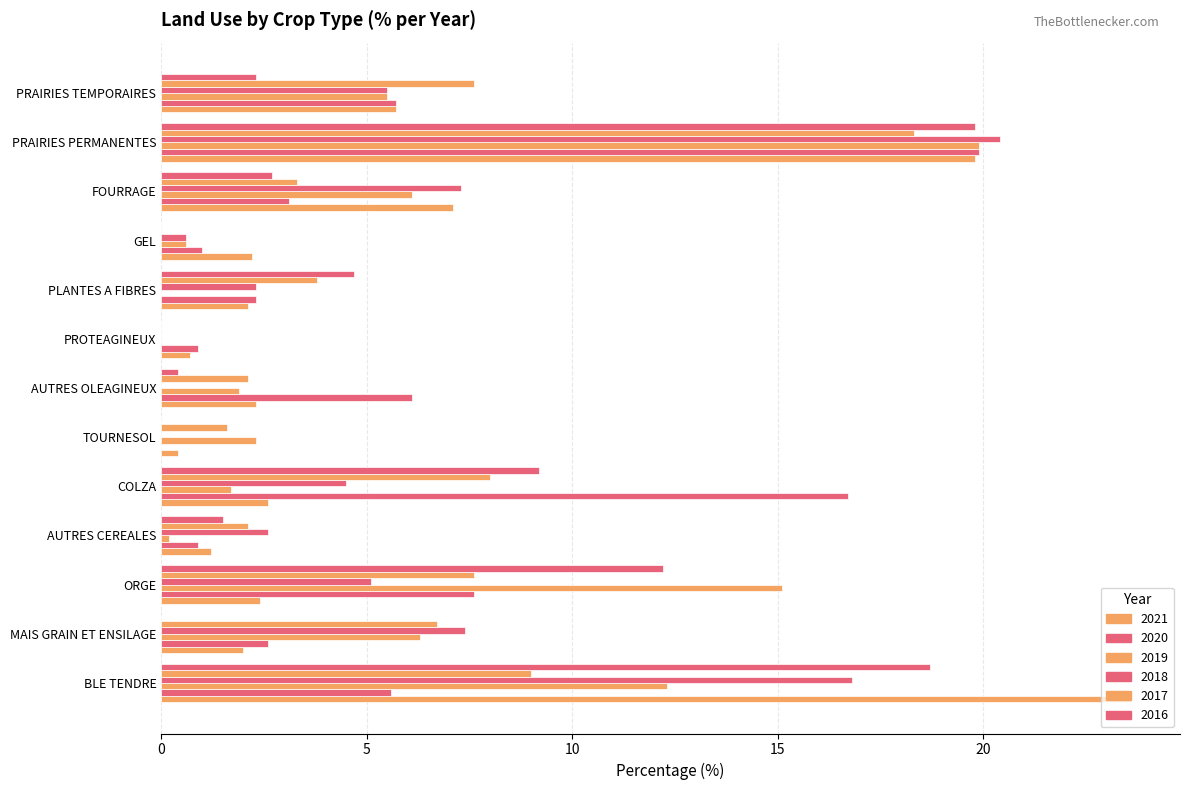

The value of 2017 at GEL is 10.5. True or false?

False